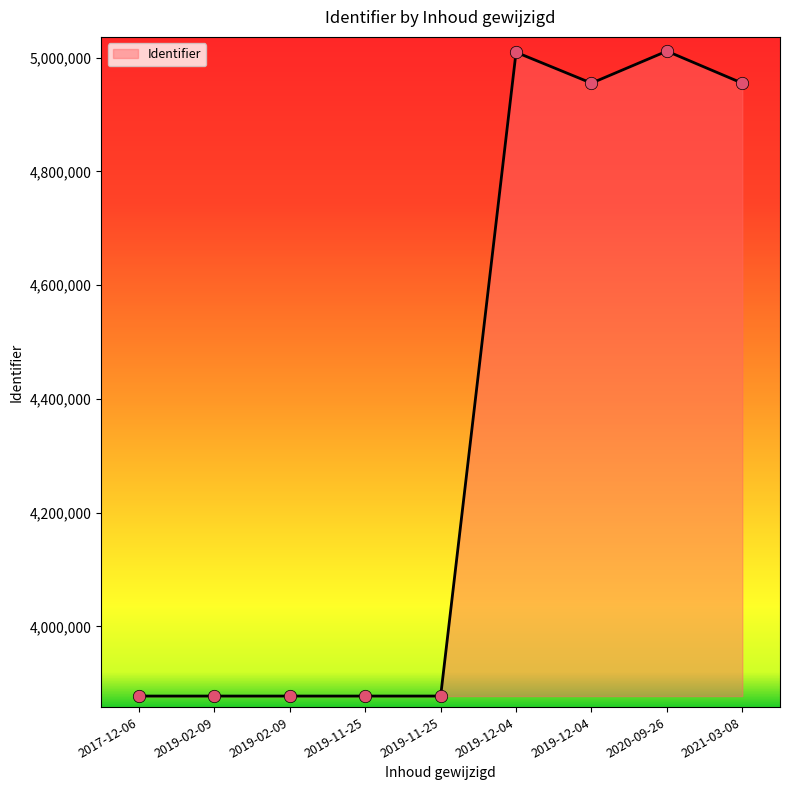

Between 2019-02-09 and 2020-09-26, which is larger?

2020-09-26